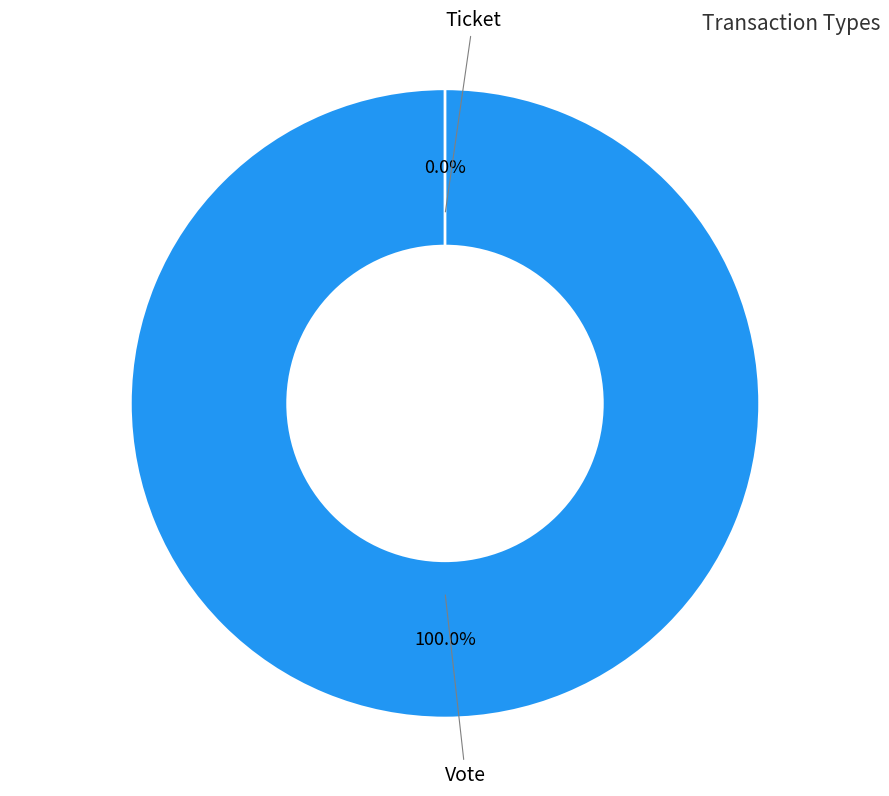

What portion of the pie excludes Ticket?

100.0%